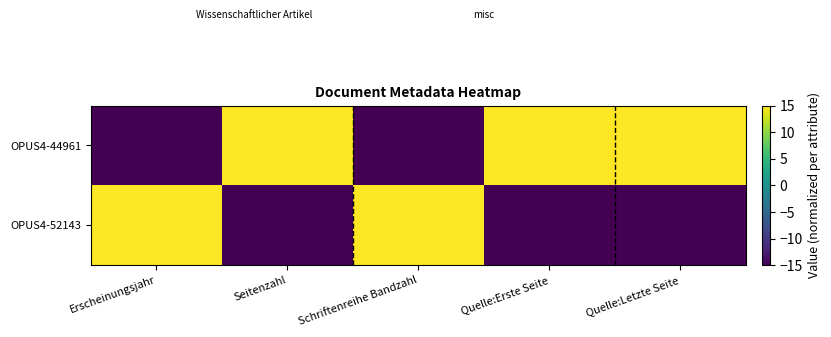

Reading left to right, extract all data points from this chart.

OPUS4-44961: Erscheinungsjahr=-15	Seitenzahl=15	Schriftenreihe Bandzahl=-15	Quelle:Erste Seite=15	Quelle:Letzte Seite=15
OPUS4-52143: Erscheinungsjahr=15	Seitenzahl=-15	Schriftenreihe Bandzahl=15	Quelle:Erste Seite=-15	Quelle:Letzte Seite=-15